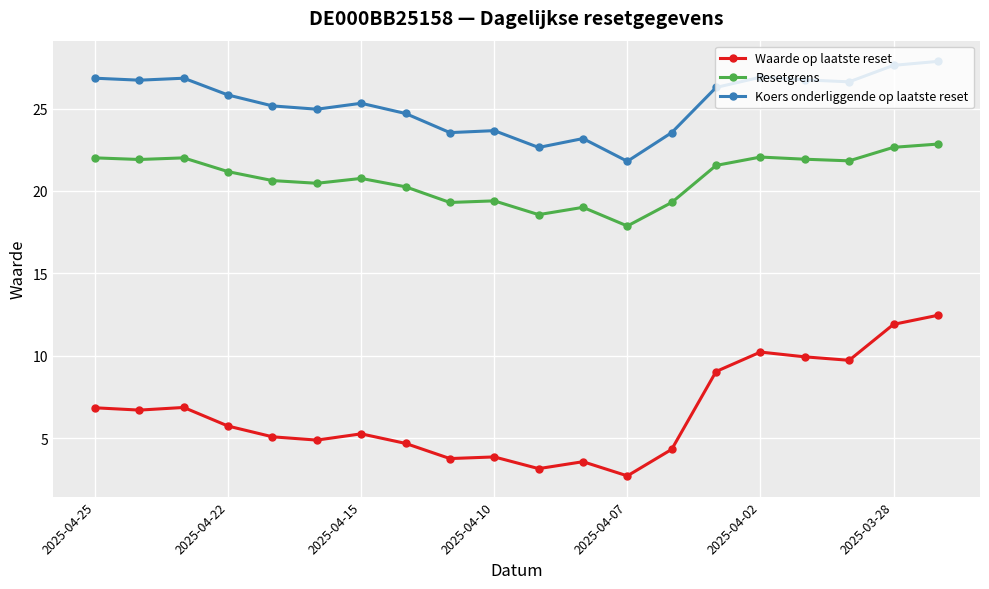

What is the sum of all Koers onderliggende op laatste reset values?

506.7